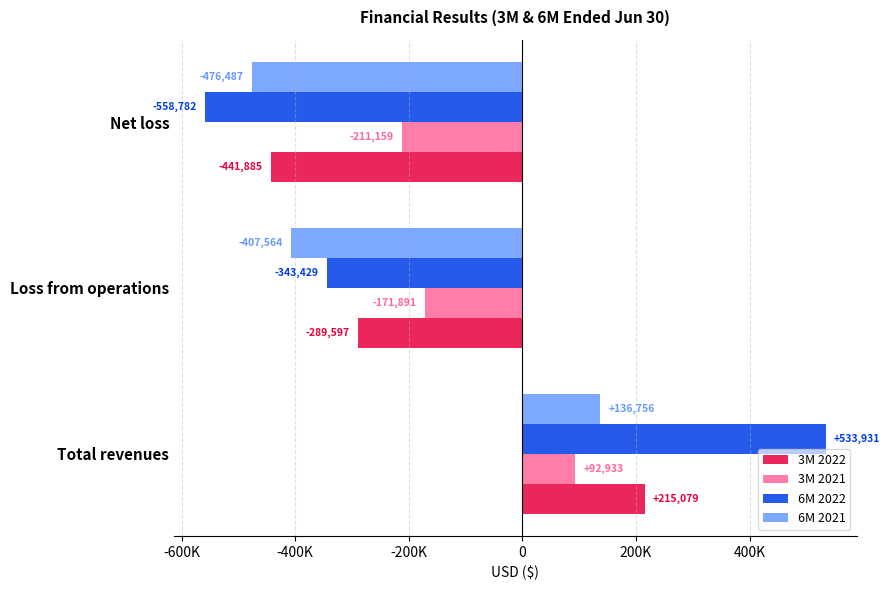

Where is 3M 2021 nearest to the value -59113?

Loss from operations